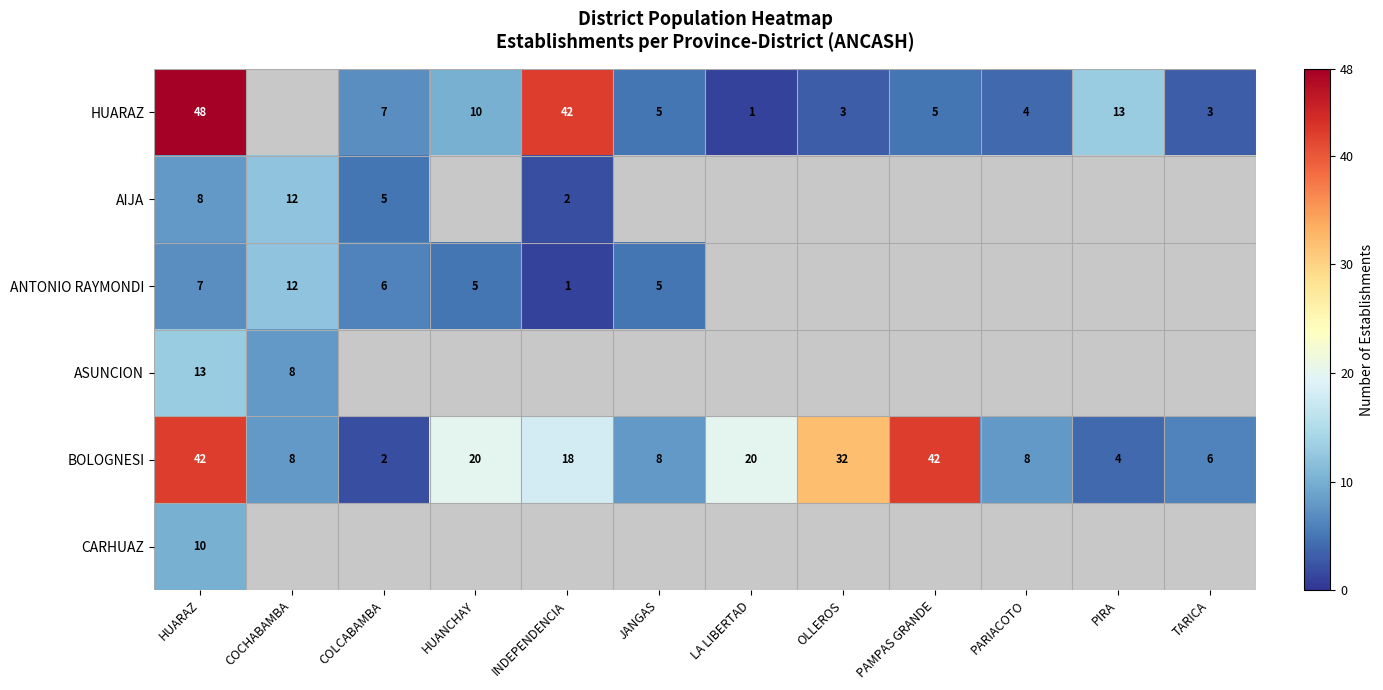

Is it true that BOLOGNESI equals 11 at JANGAS?

False